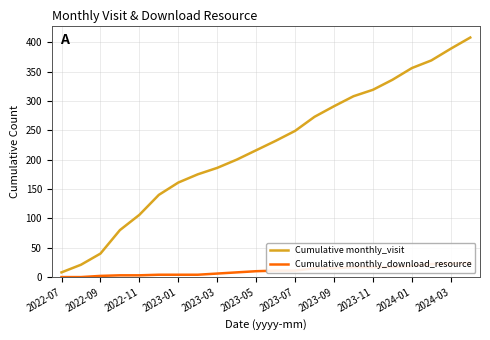

The value of Cumulative monthly_visit at 2023-07 is 70. True or false?

False